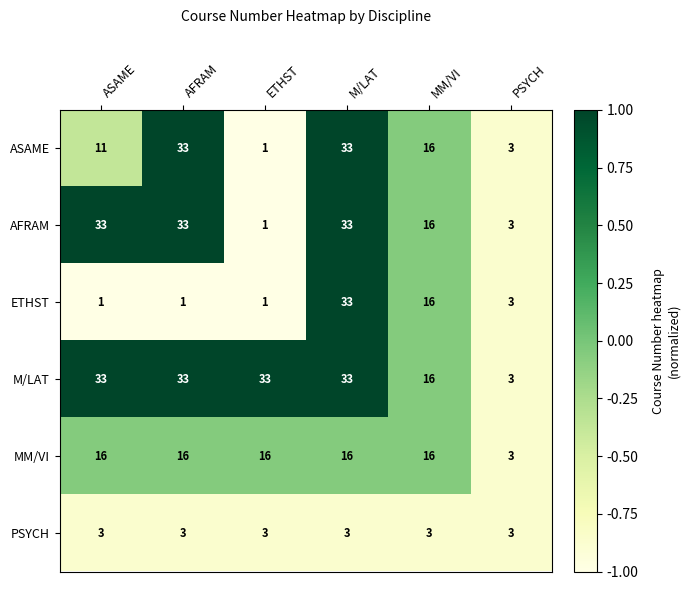

At which category is the sum across all series the highest?

M/LAT